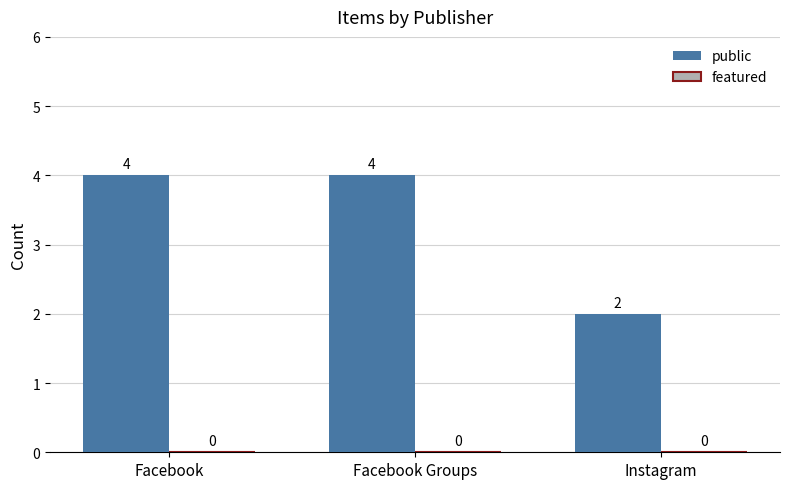

Between Facebook and Instagram, which is larger?

Facebook